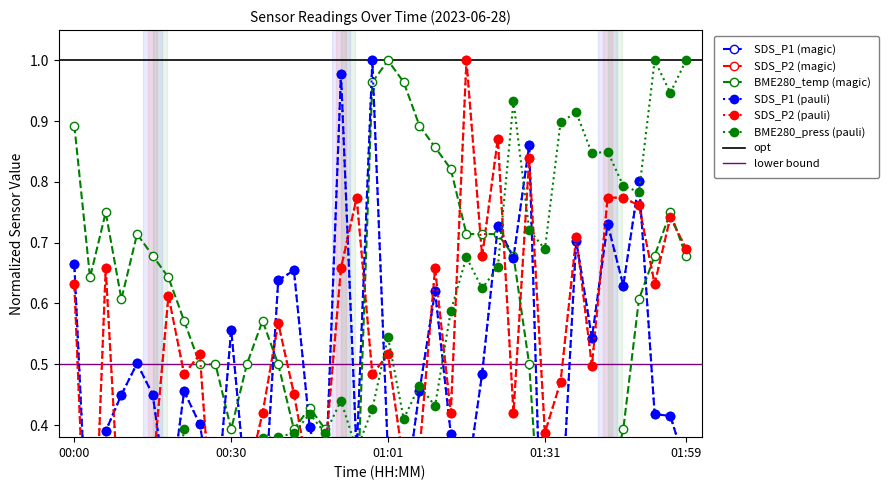

Between 00:09 and 01:37, which series saw the biggest shift?

BME280_pressure_norm